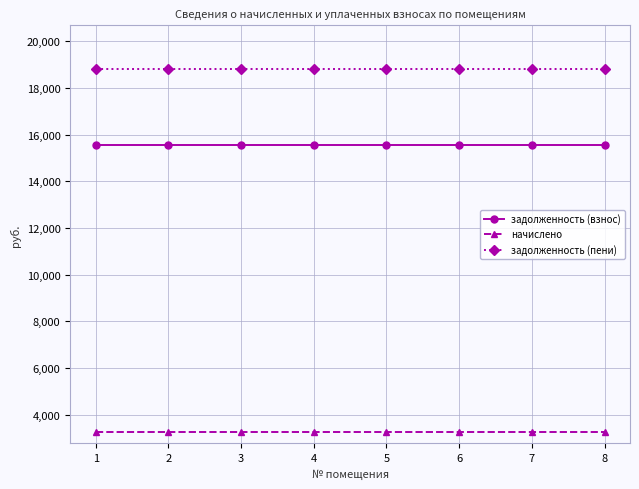

The value of задолженность (пени) at 2 is 28576.4. True or false?

False